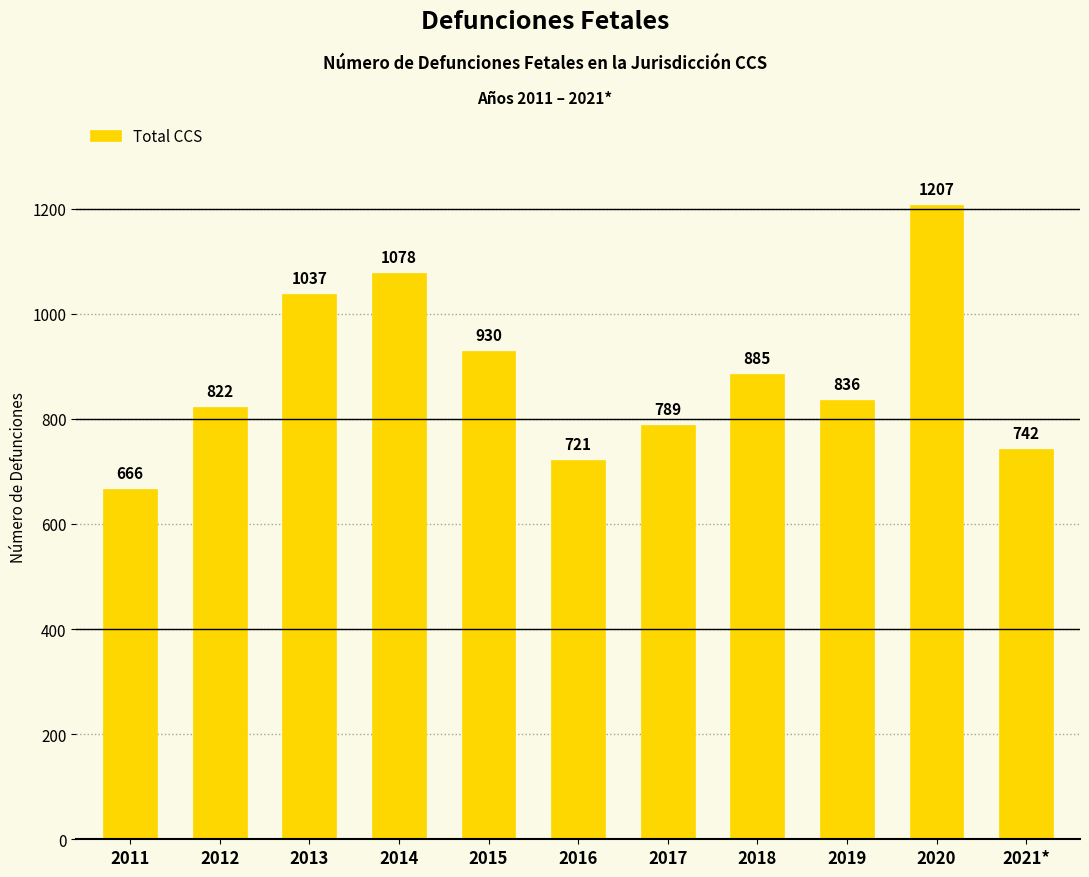

What is the change in value from 2015 to 2016?

-209